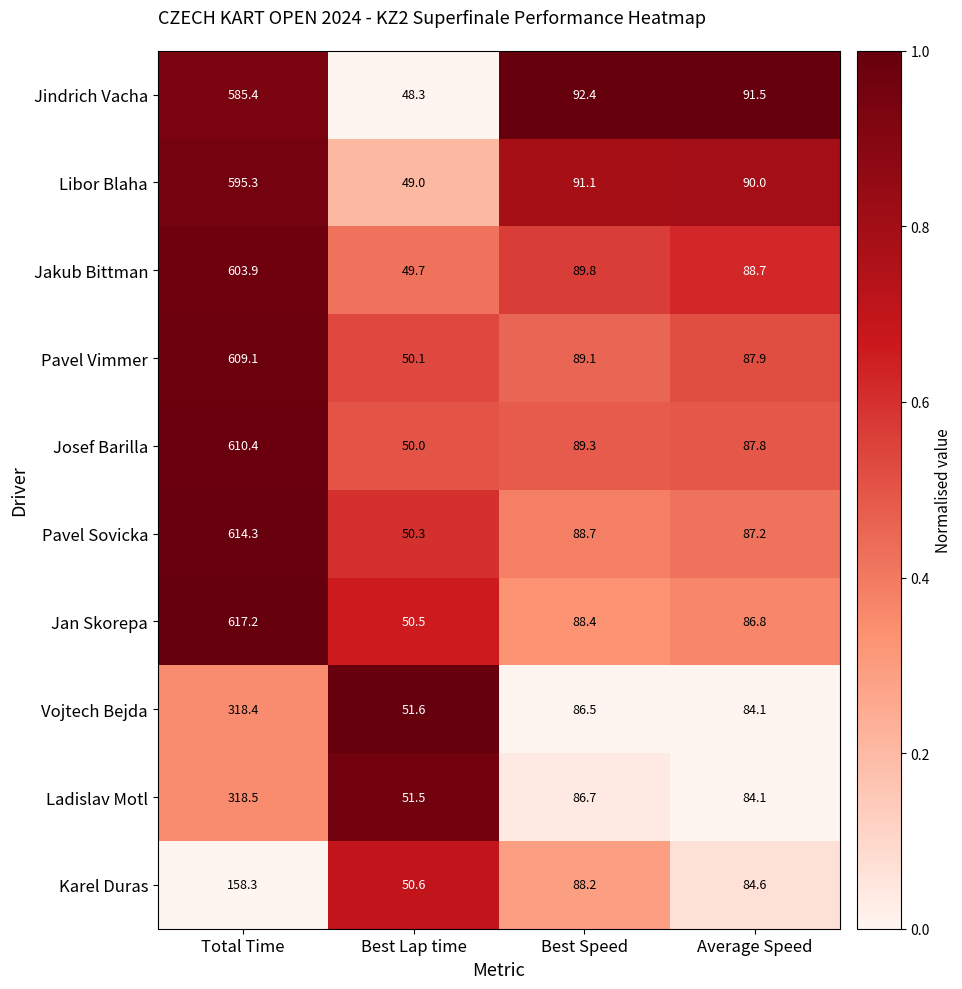

At which label does Libor Blaha reach its minimum?

Best Lap time